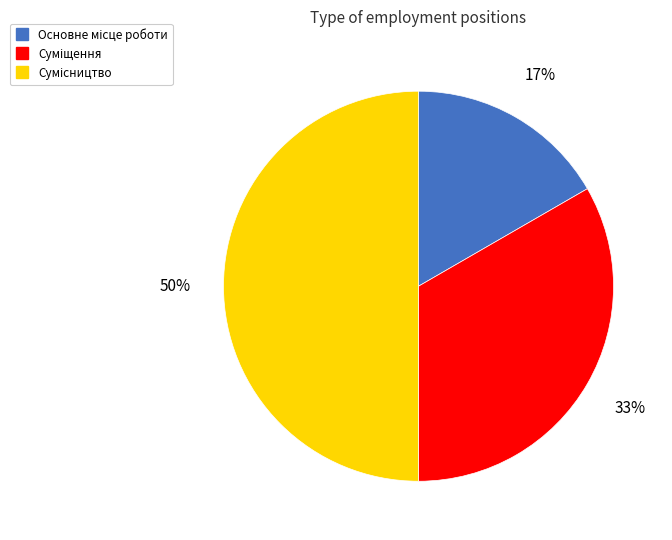

To the nearest percent, what is the difference between the largest and smallest slice percentages?

33%